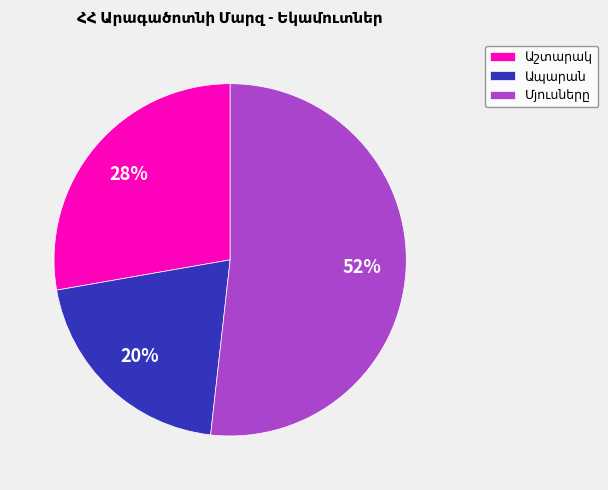

To the nearest percent, what is the average slice percentage?

33%